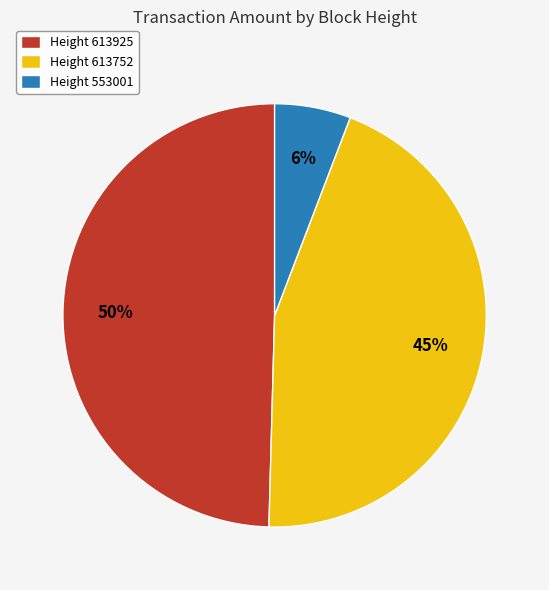

To the nearest percent, what portion does Height 613925 represent?

50%